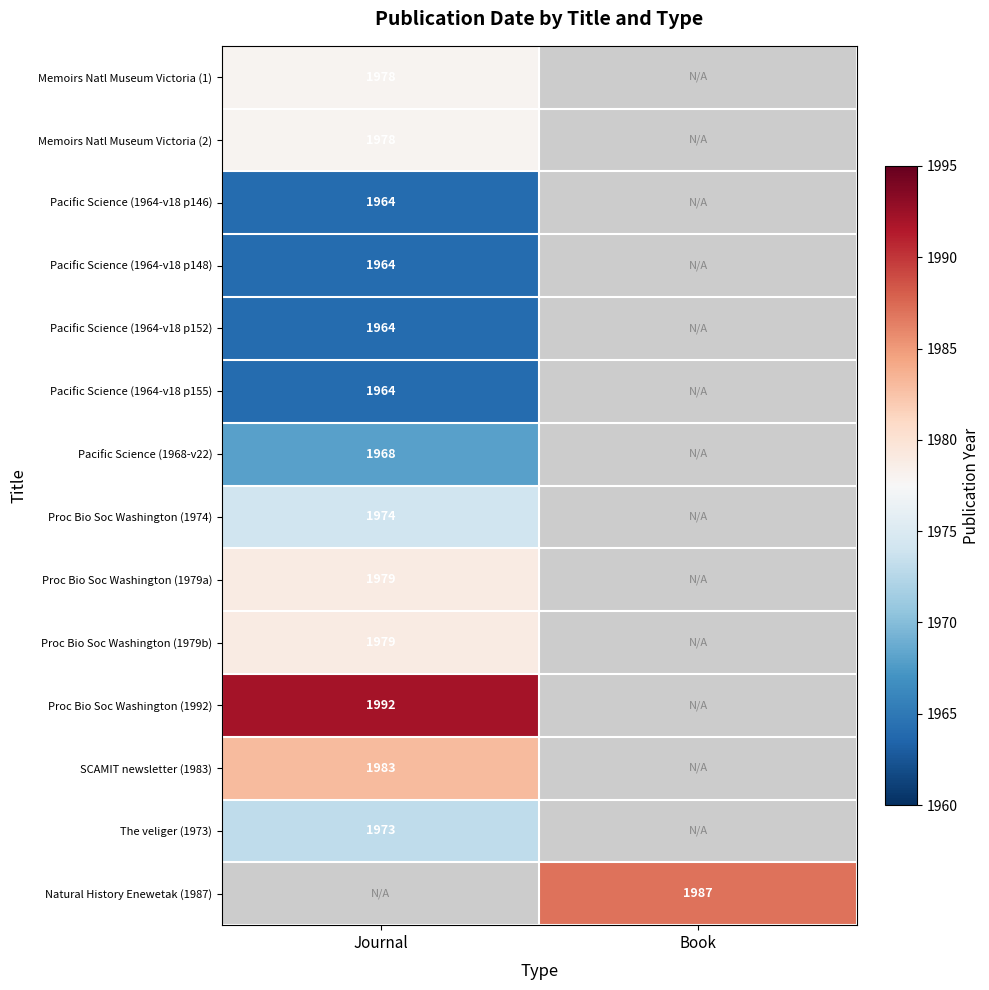

Is the value of Pacific Science (1964-v18 p148) at Journal greater than the value of Natural History Enewetak (1987) at Book?

No